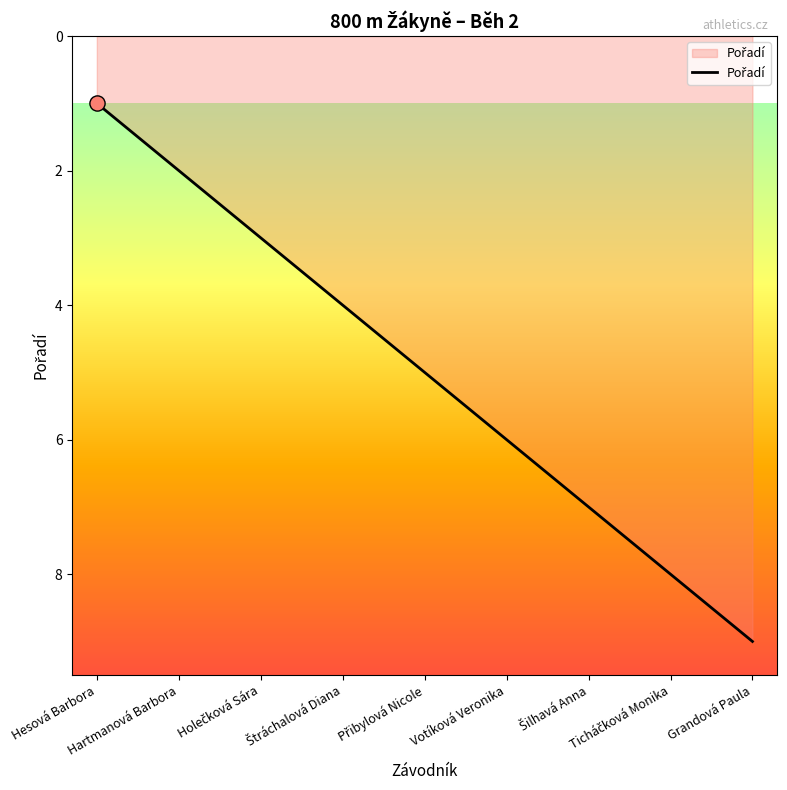

What is the maximum value shown in the chart?

9